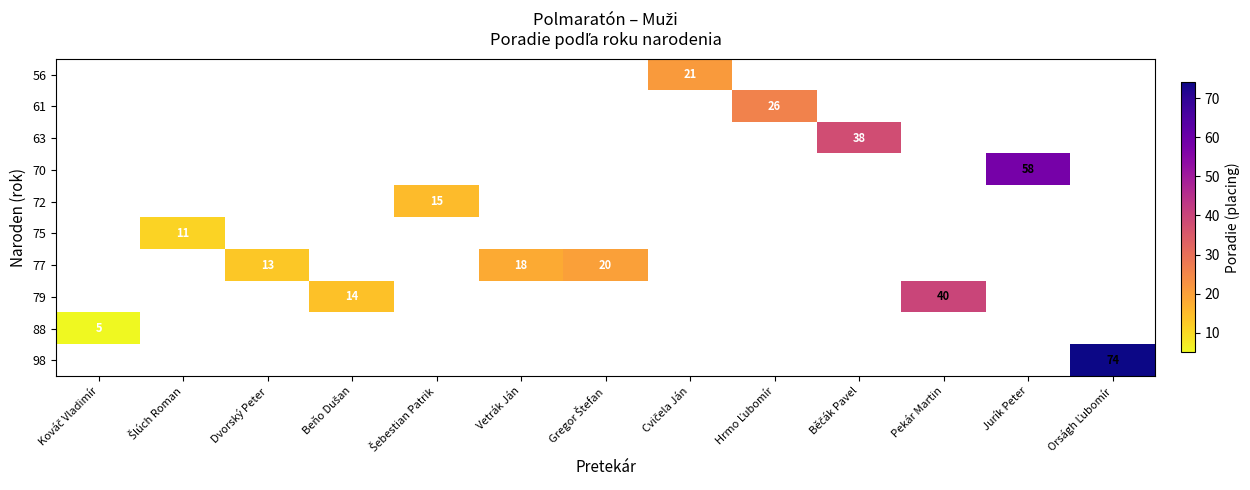

Is it true that 77 equals 18.0 at Vetrák Ján?

True